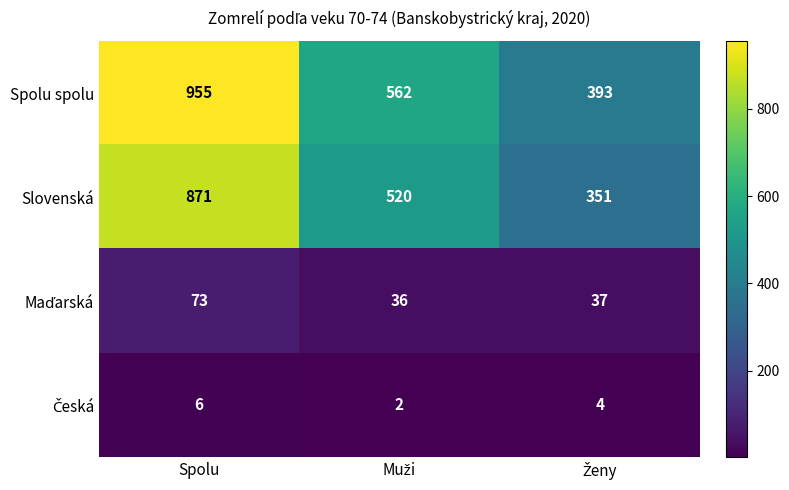

True or false: Slovenská has a value of 871 at Spolu.

True